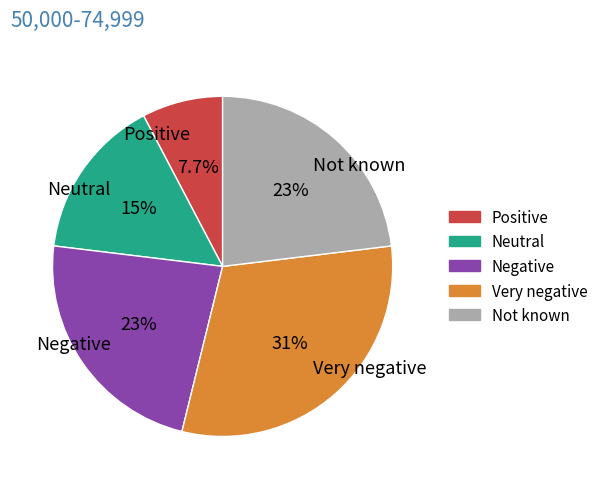

Combined, what portion of the pie is Neutral and Very negative?

46.2%